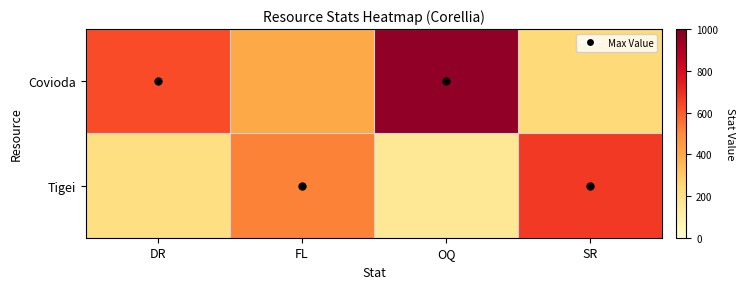

Reading right to left, transcribe all the data shown in this chart.

Covioda: SR=241	OQ=961	FL=404	DR=629
Tigei: SR=673	OQ=160	FL=521	DR=212